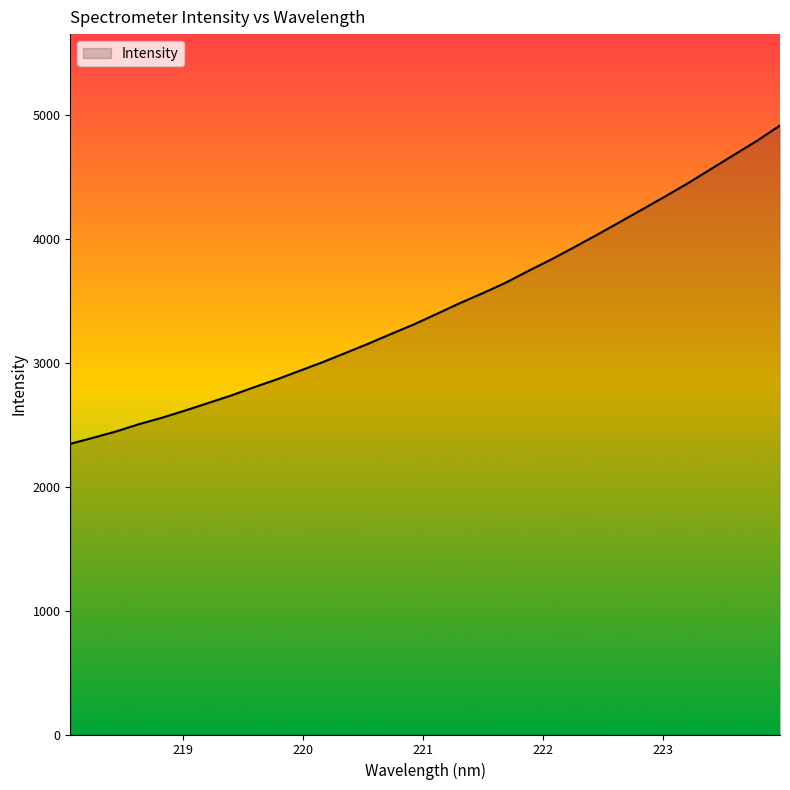

What is the difference between the maximum and minimum values?

2567.9